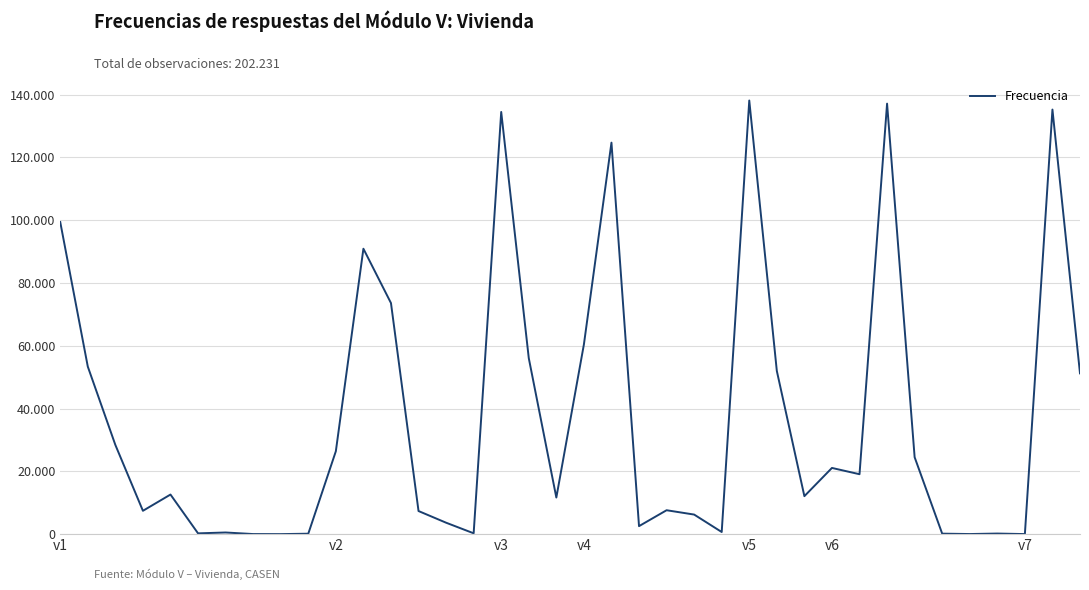

List the labels in order of value, smallest first.

8, 35, 7, 33, 9, 32, 34, v6, 15, v7, 24, 21, 14, 23, 13, v4, 22, 18, 27, v5, 29, 28, 31, 10, v3, 37, 26, v2, 17, 19, 12, 11, v1, 20, 16, 36, 30, 25